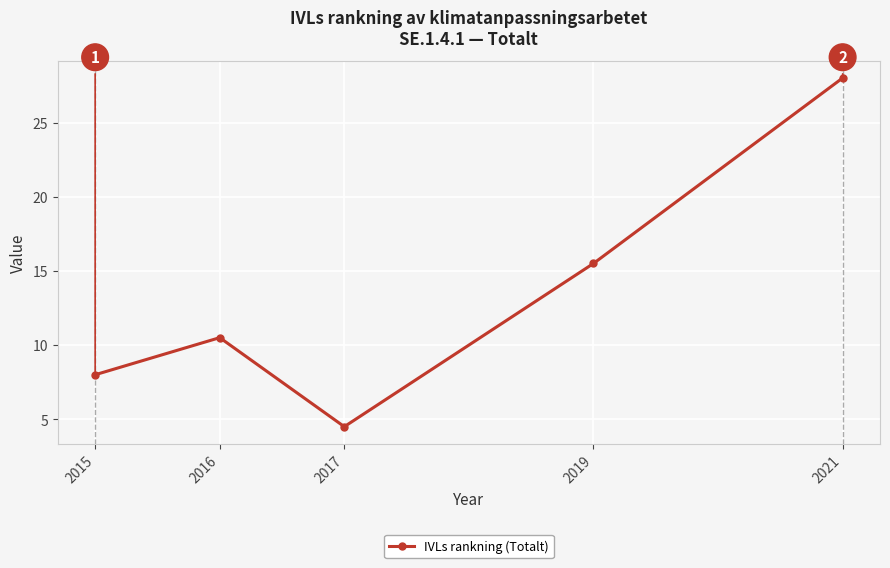

Reading left to right, transcribe all the data shown in this chart.

8.0	10.5	4.5	15.5	28.0